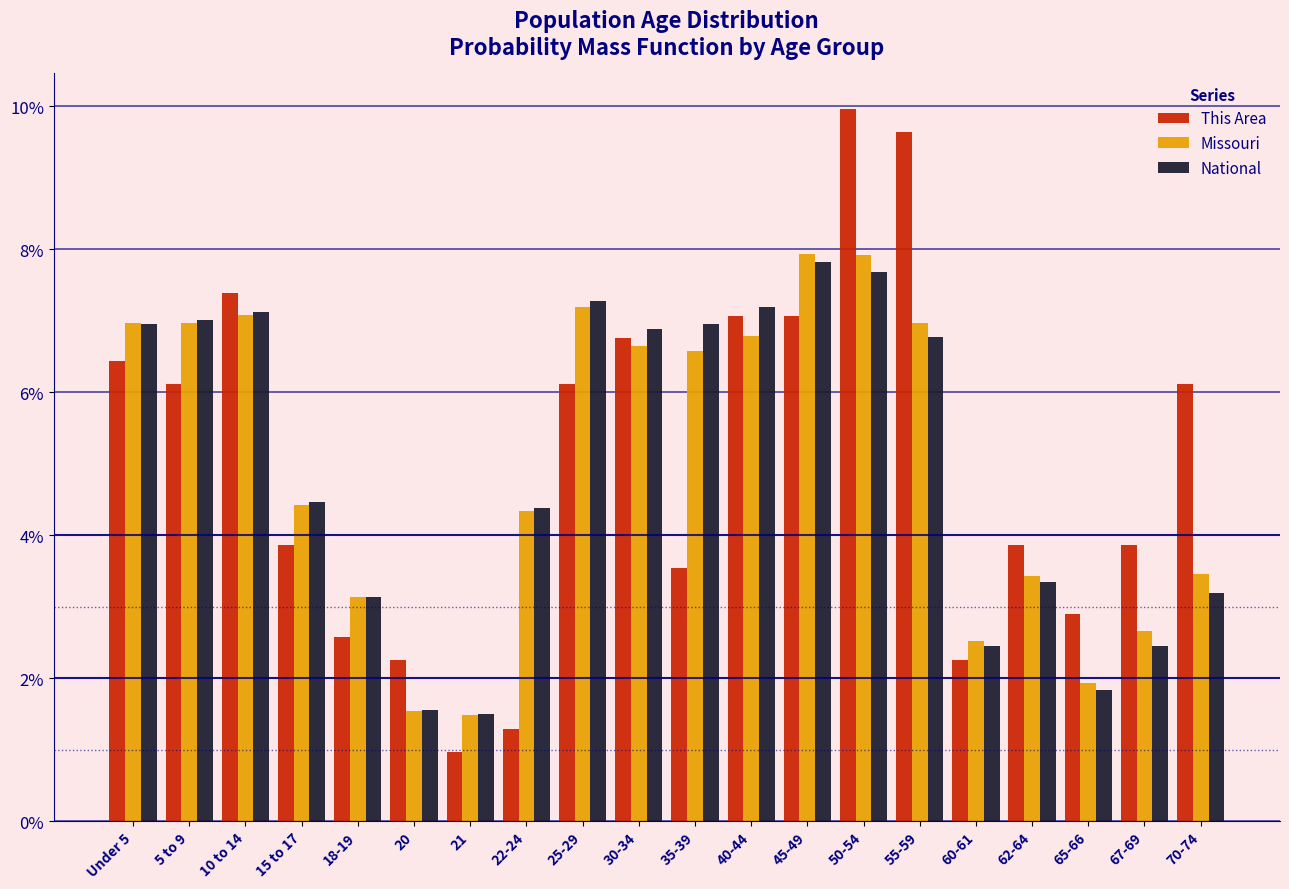

Which series has the largest range (max minus min)?

This Area